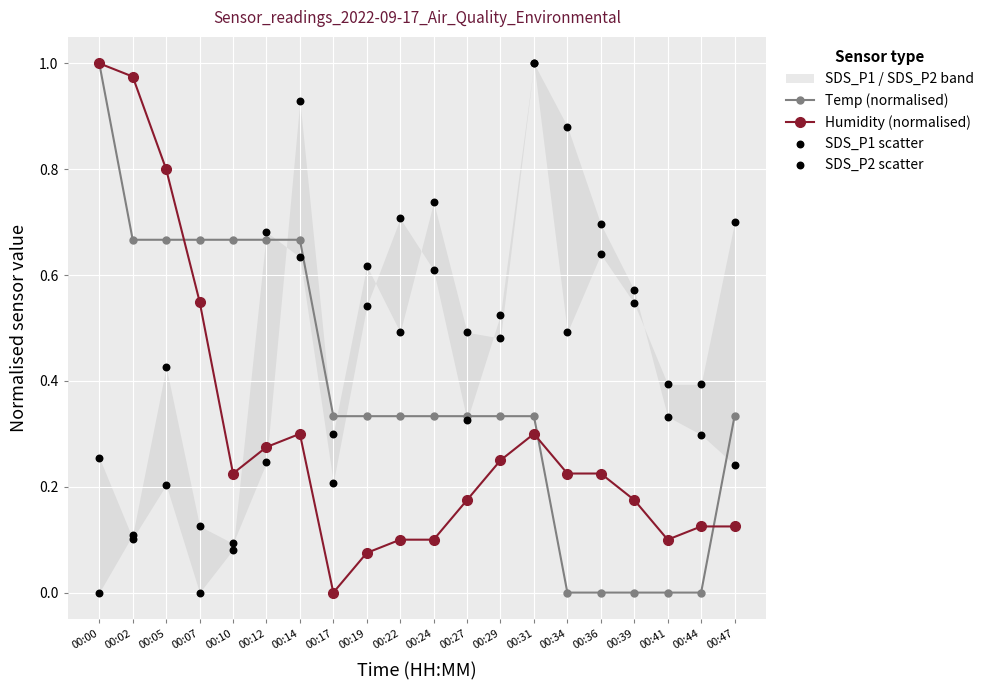

What is the total value across all series at 00:05?

2.1